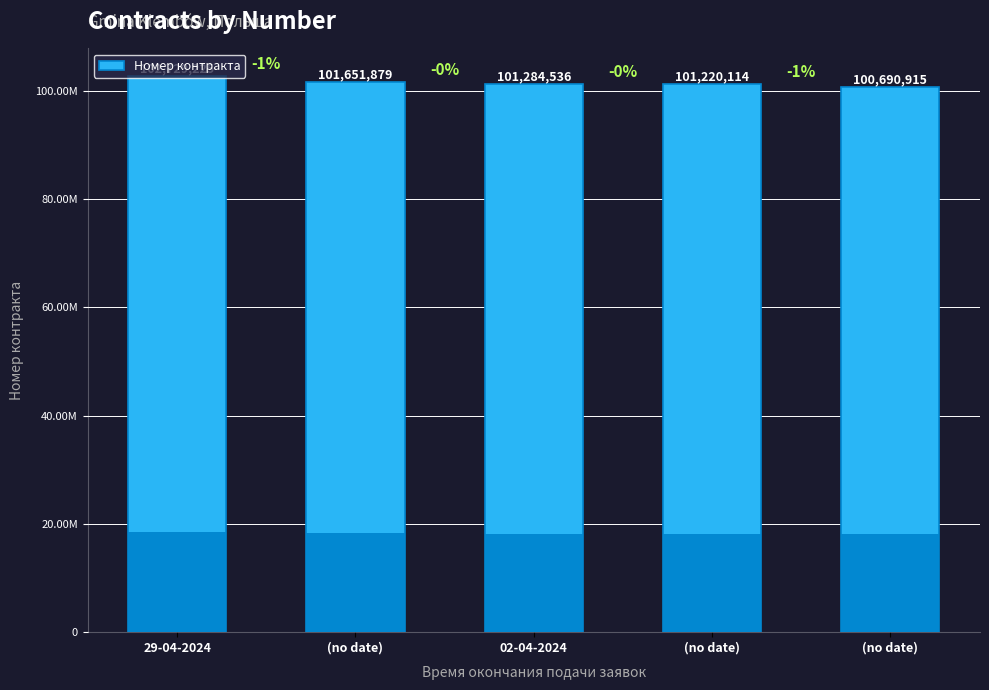

List the labels in order of value, largest first.

29-04-2024, (no date), 02-04-2024, (no date), (no date)